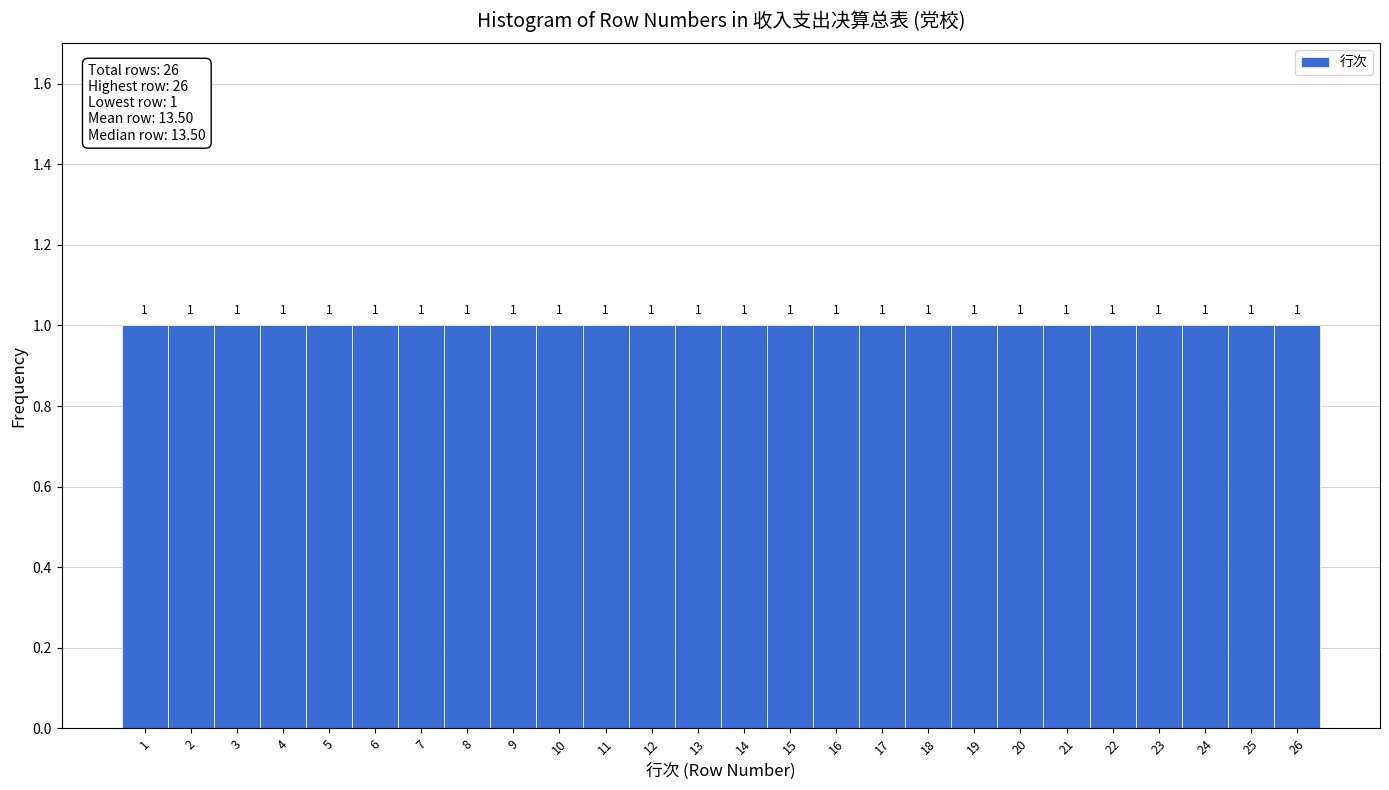

Reading left to right, list every bar in this chart as the range it spans on the x-axis followed by its height.

0.5 to 1.5: 1
1.5 to 2.5: 1
2.5 to 3.5: 1
3.5 to 4.5: 1
4.5 to 5.5: 1
5.5 to 6.5: 1
6.5 to 7.5: 1
7.5 to 8.5: 1
8.5 to 9.5: 1
9.5 to 10.5: 1
10.5 to 11.5: 1
11.5 to 12.5: 1
12.5 to 13.5: 1
13.5 to 14.5: 1
14.5 to 15.5: 1
15.5 to 16.5: 1
16.5 to 17.5: 1
17.5 to 18.5: 1
18.5 to 19.5: 1
19.5 to 20.5: 1
20.5 to 21.5: 1
21.5 to 22.5: 1
22.5 to 23.5: 1
23.5 to 24.5: 1
24.5 to 25.5: 1
25.5 to 26.5: 1